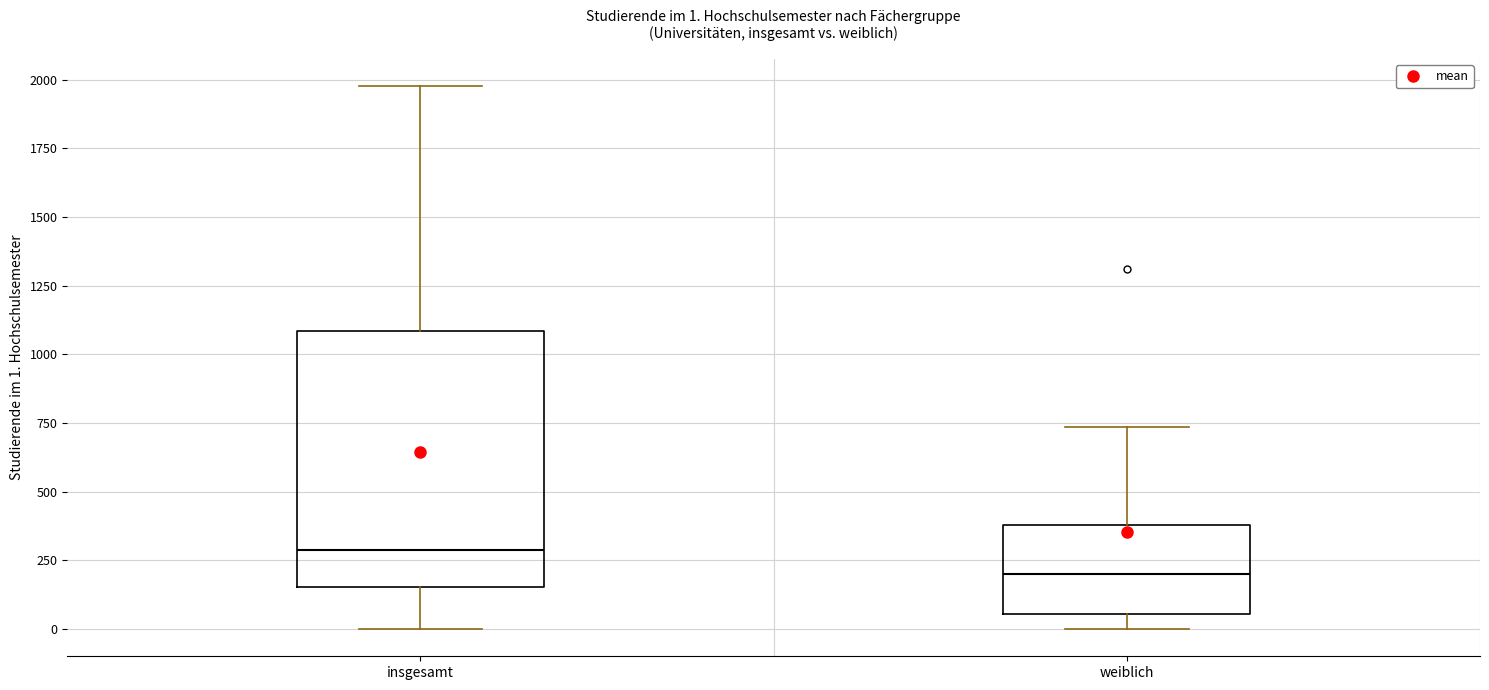

Comparing the boxes themselves (not the whiskers), which one is the tallest?

insgesamt